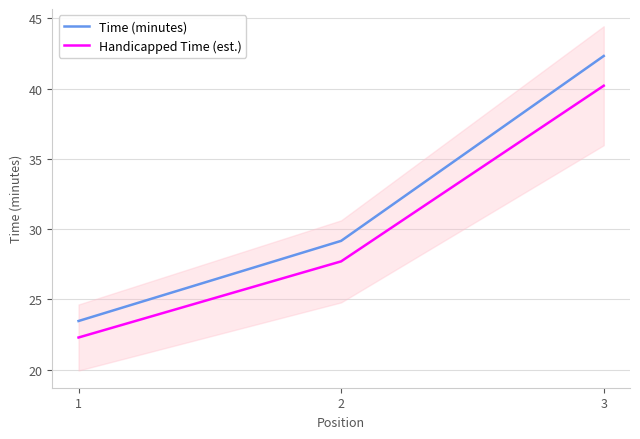

Count the number of categories in the chart.

3